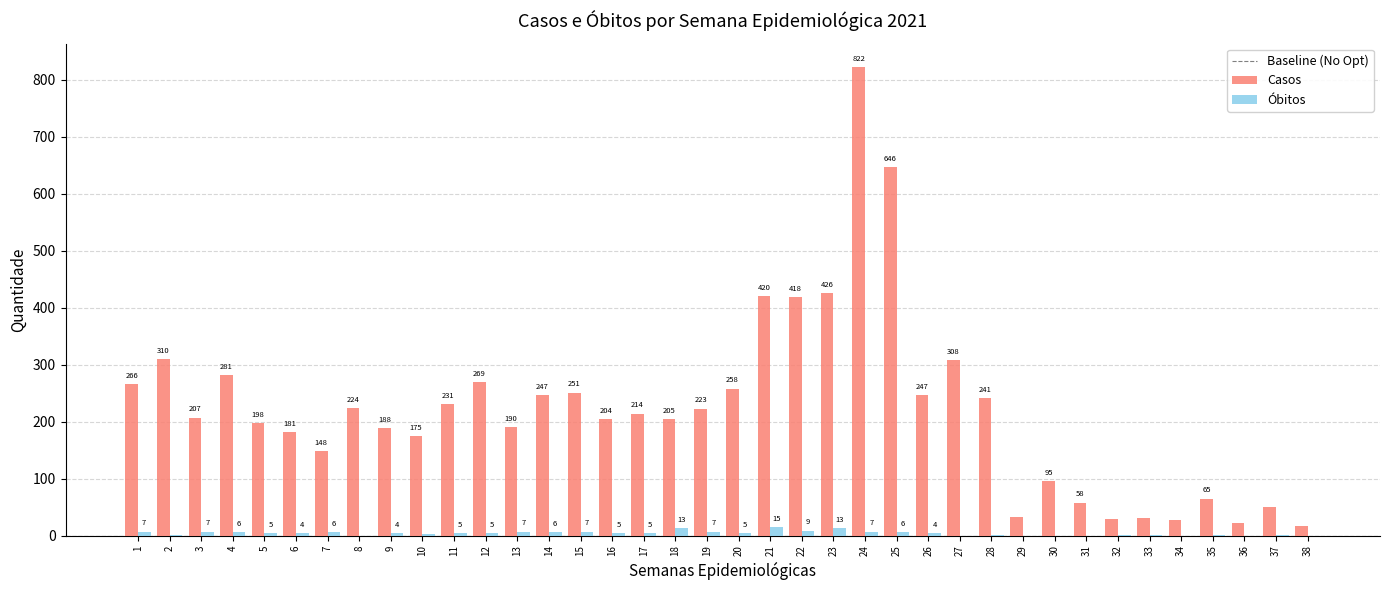

What is the sum of the Óbitos values at 15 and 31?

7